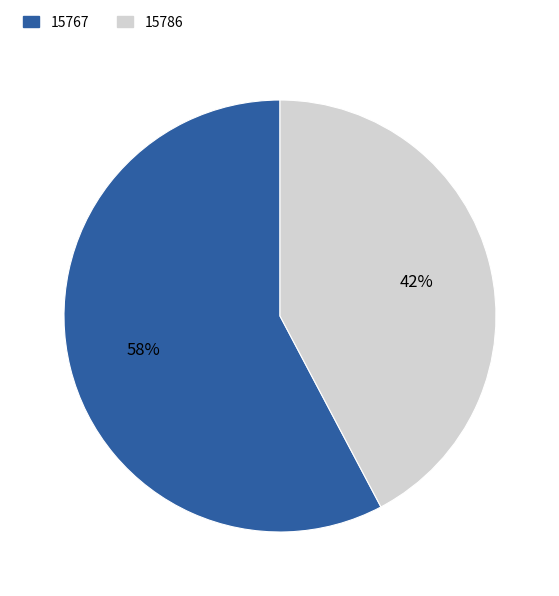

True or false: 15786 accounts for 42% of the total.

True